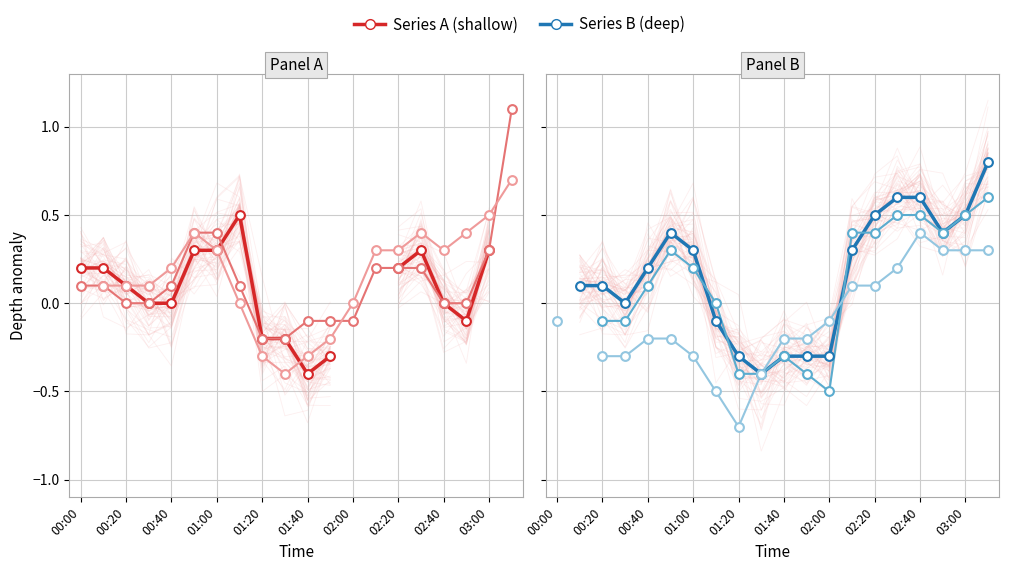

Is the value of 3.115 km at 19 greater than the value of 2.365 km at 02:40?

Yes